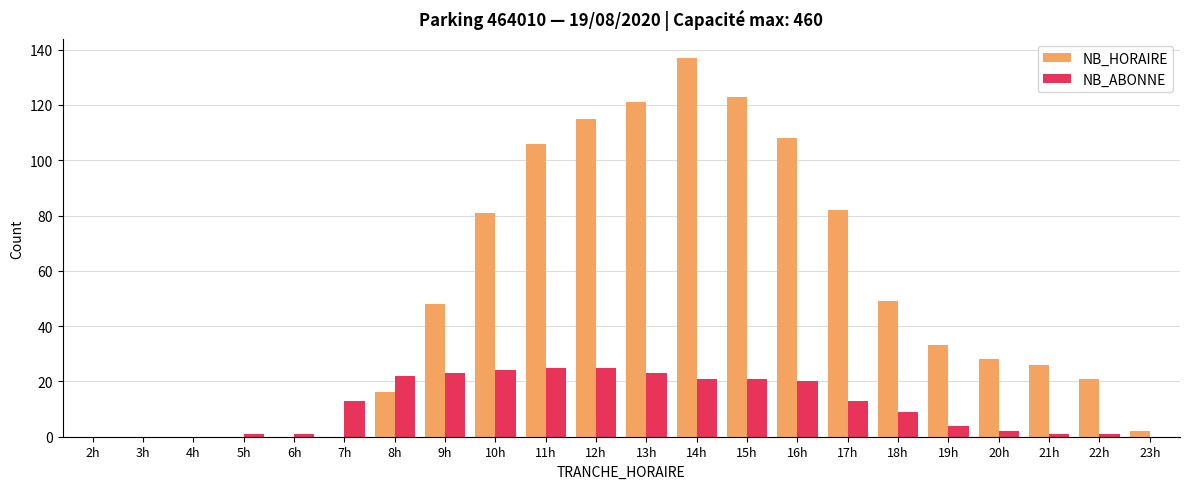

Does the chart contain stacked bars?

No